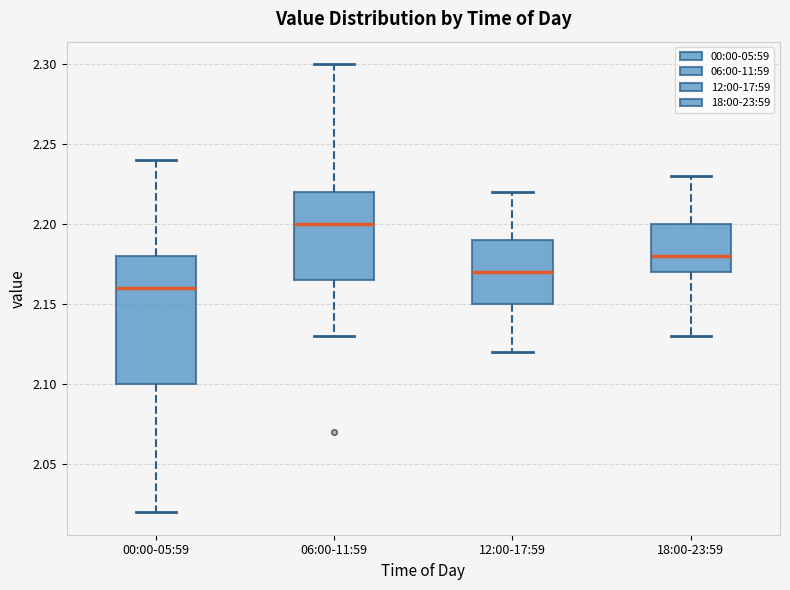

Where does the upper whisker of the box for 12:00-17:59 end on the y-axis? The values are not printed on the chart, so give them approximately, as read against the axis.

2.220